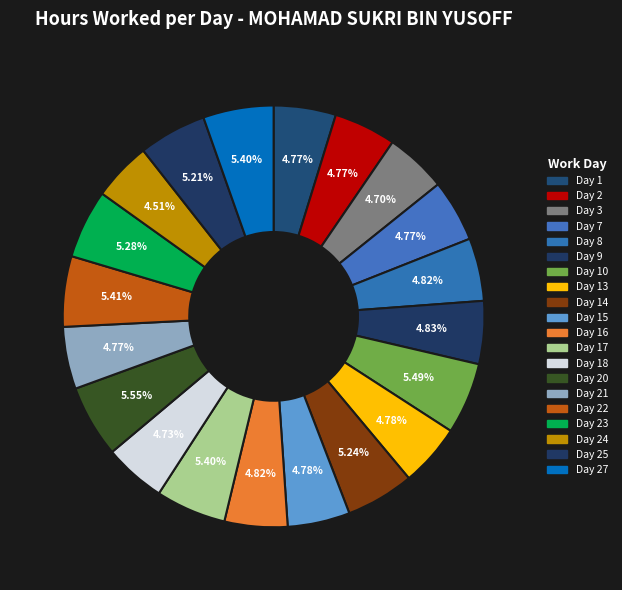

Rank the categories by value from lowest to highest.

Day 24, Day 3, Day 18, Day 1, Day 2, Day 7, Day 21, Day 15, Day 13, Day 8, Day 16, Day 9, Day 25, Day 14, Day 23, Day 17, Day 27, Day 22, Day 10, Day 20